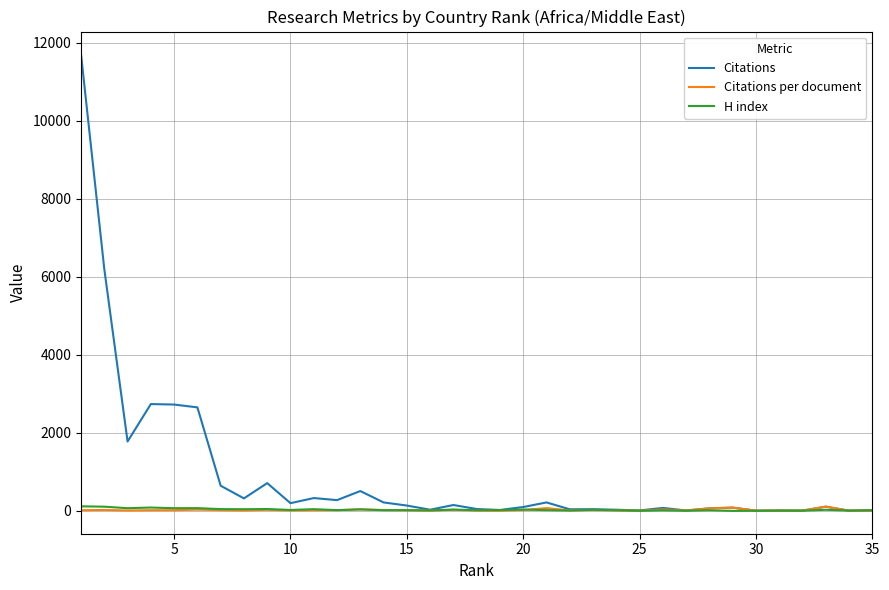

Which series has the largest range (max minus min)?

Citations